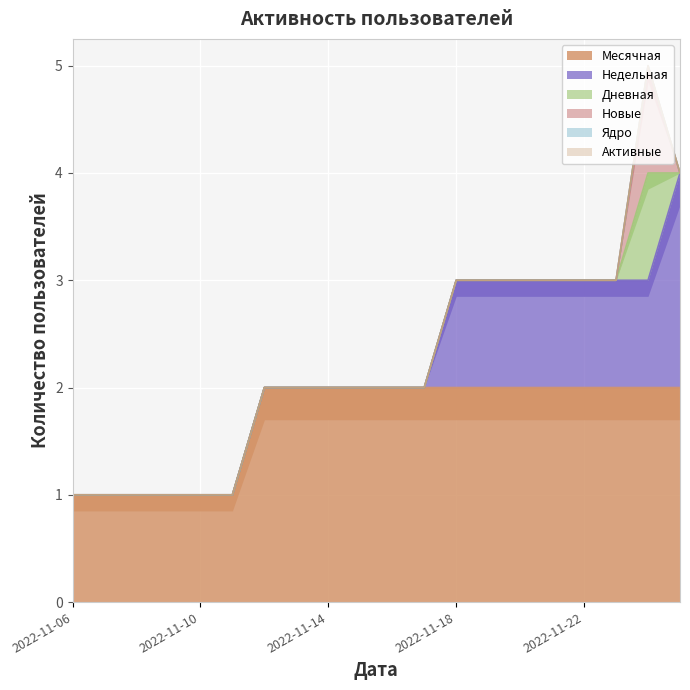

Reading left to right, extract all data points from this chart.

Месячная: 1	1	1	1	1	1	2	2	2	2	2	2	2	2	2	2	2	2	2	2
Недельная: 0	0	0	0	0	0	0	0	0	0	0	0	1	1	1	1	1	1	1	2
Дневная: 0	0	0	0	0	0	0	0	0	0	0	0	0	0	0	0	0	0	1	0
Новые: 0	0	0	0	0	0	0	0	0	0	0	0	0	0	0	0	0	0	1	0
Ядро: 0	0	0	0	0	0	0	0	0	0	0	0	0	0	0	0	0	0	0	0
Активные: 0	0	0	0	0	0	0	0	0	0	0	0	0	0	0	0	0	0	0	0